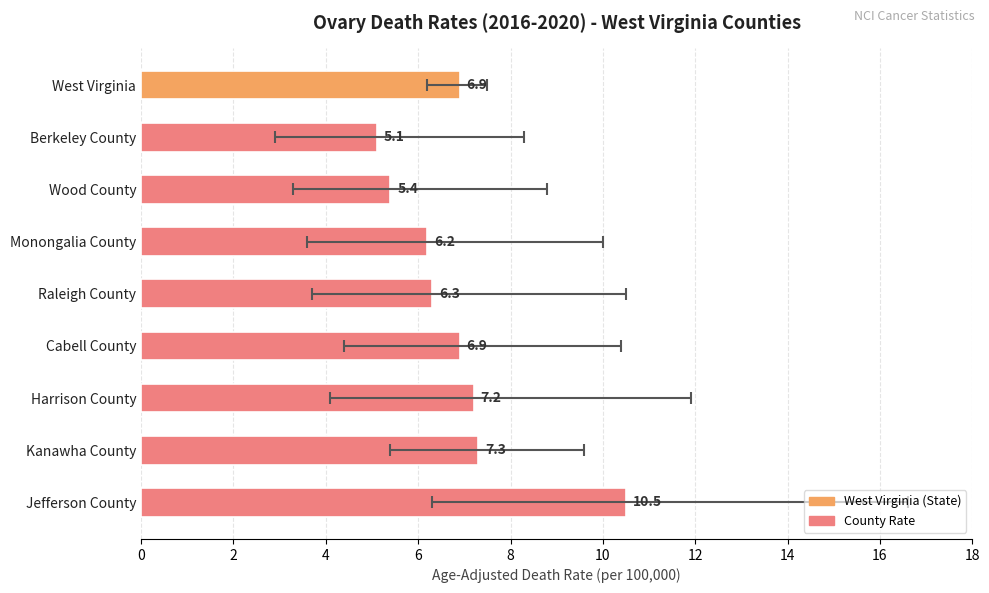

What is the smallest value displayed?

5.1